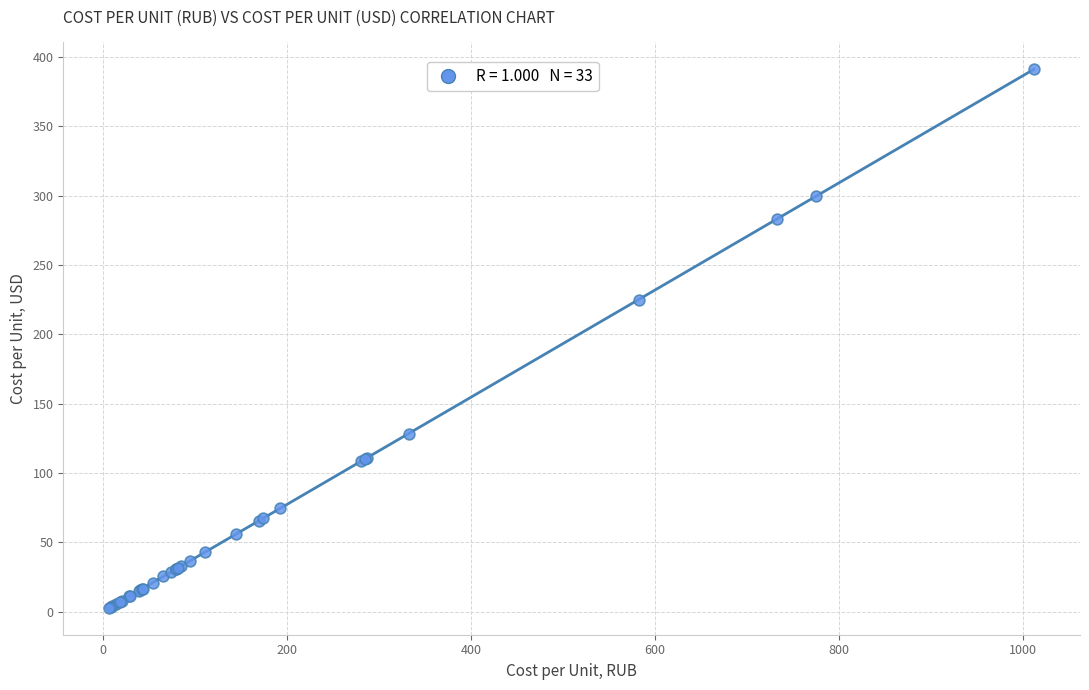

What Y value in the scatter plot is closest to 196?

225.1